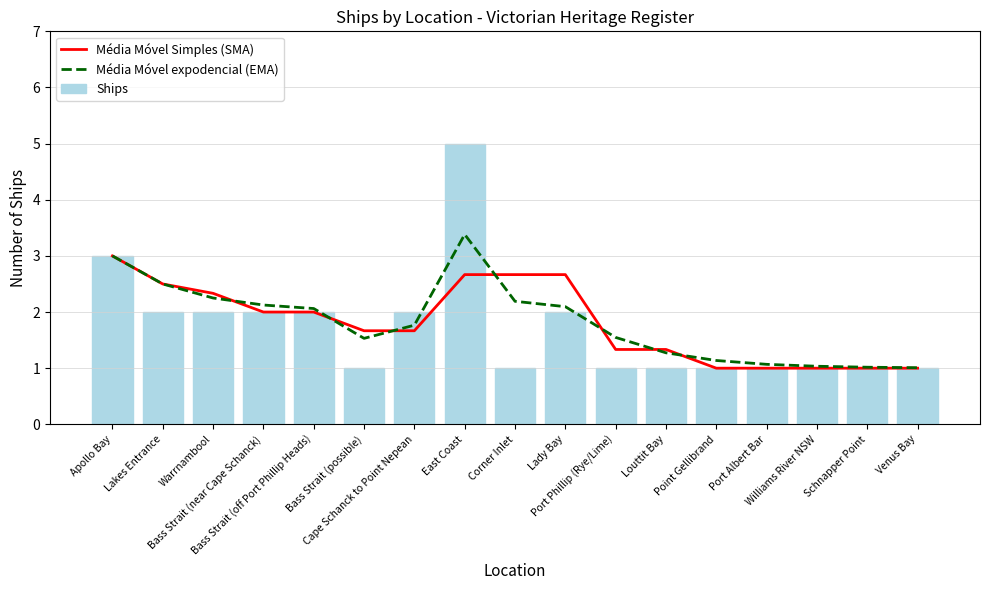

Count the number of categories in the chart.

17